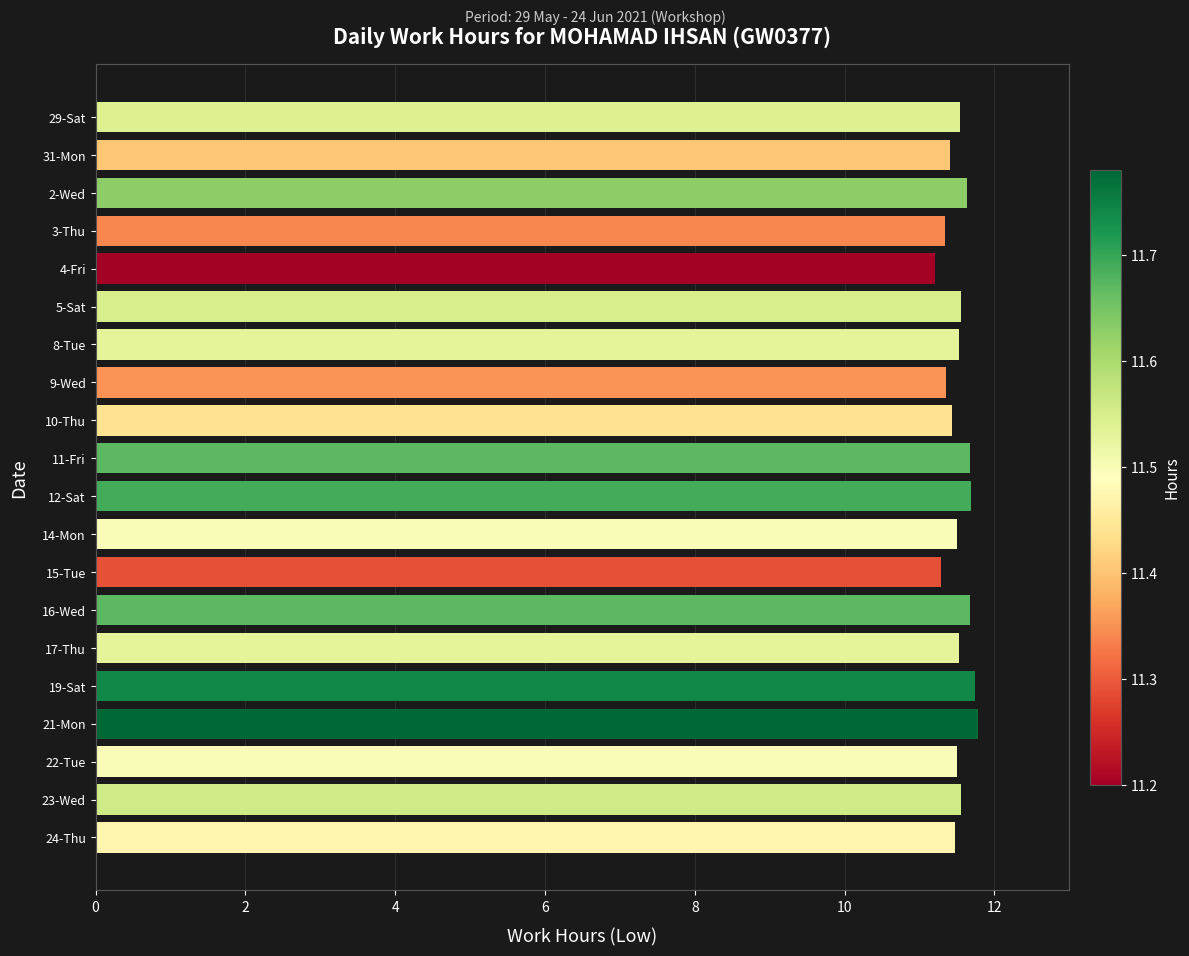

What is the difference between the values at 19-Sat and 3-Thu?

0.4